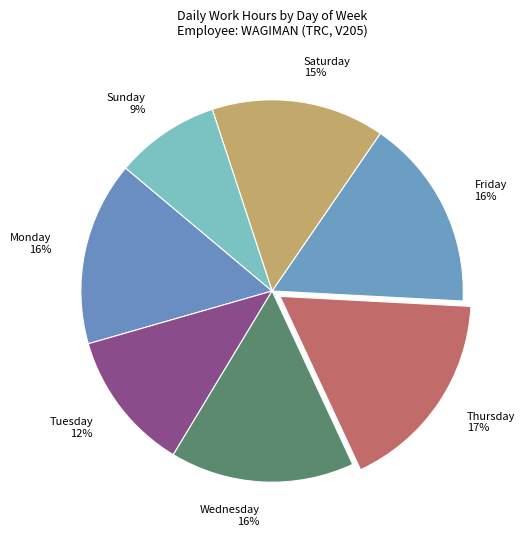

Which has a higher value, Tuesday or Sunday?

Tuesday